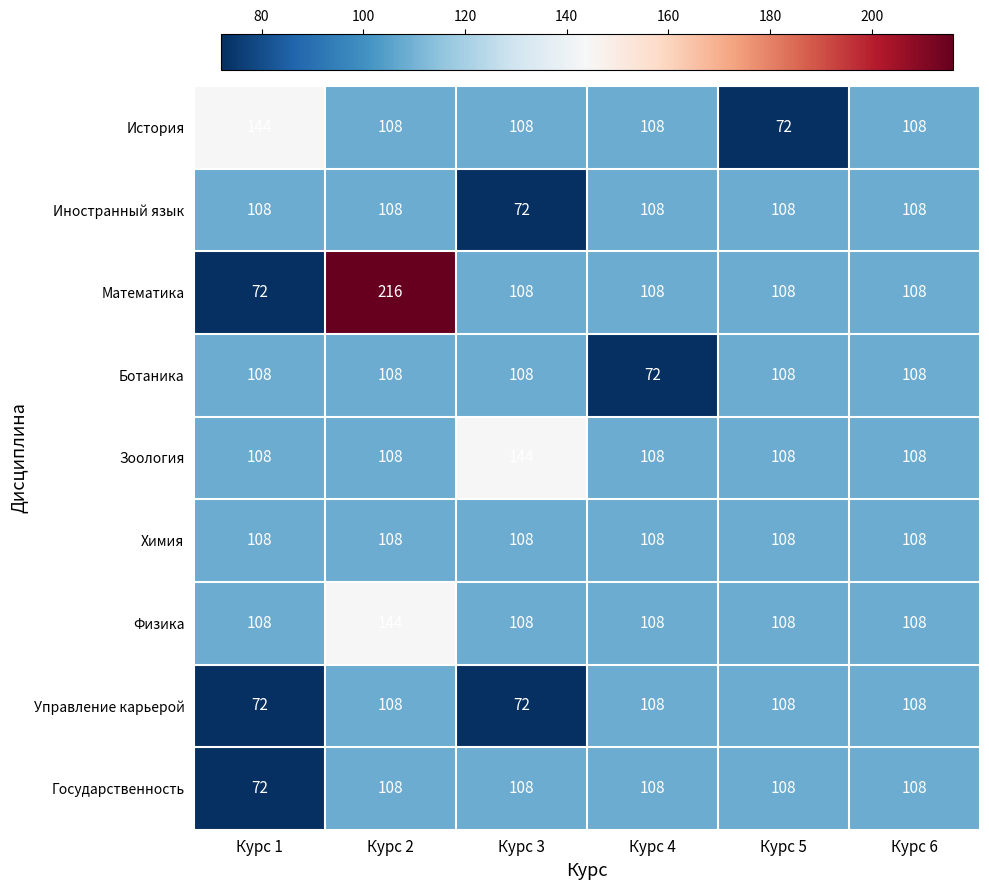

What is the maximum value shown in the chart?

216